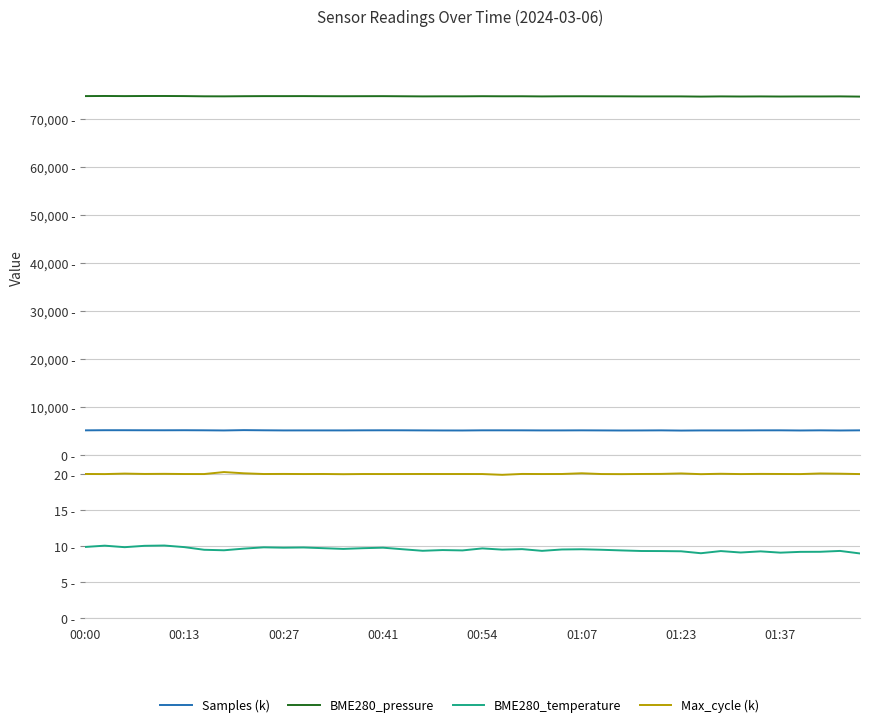

How many values in the BME280_pressure series exceed 74800?

20